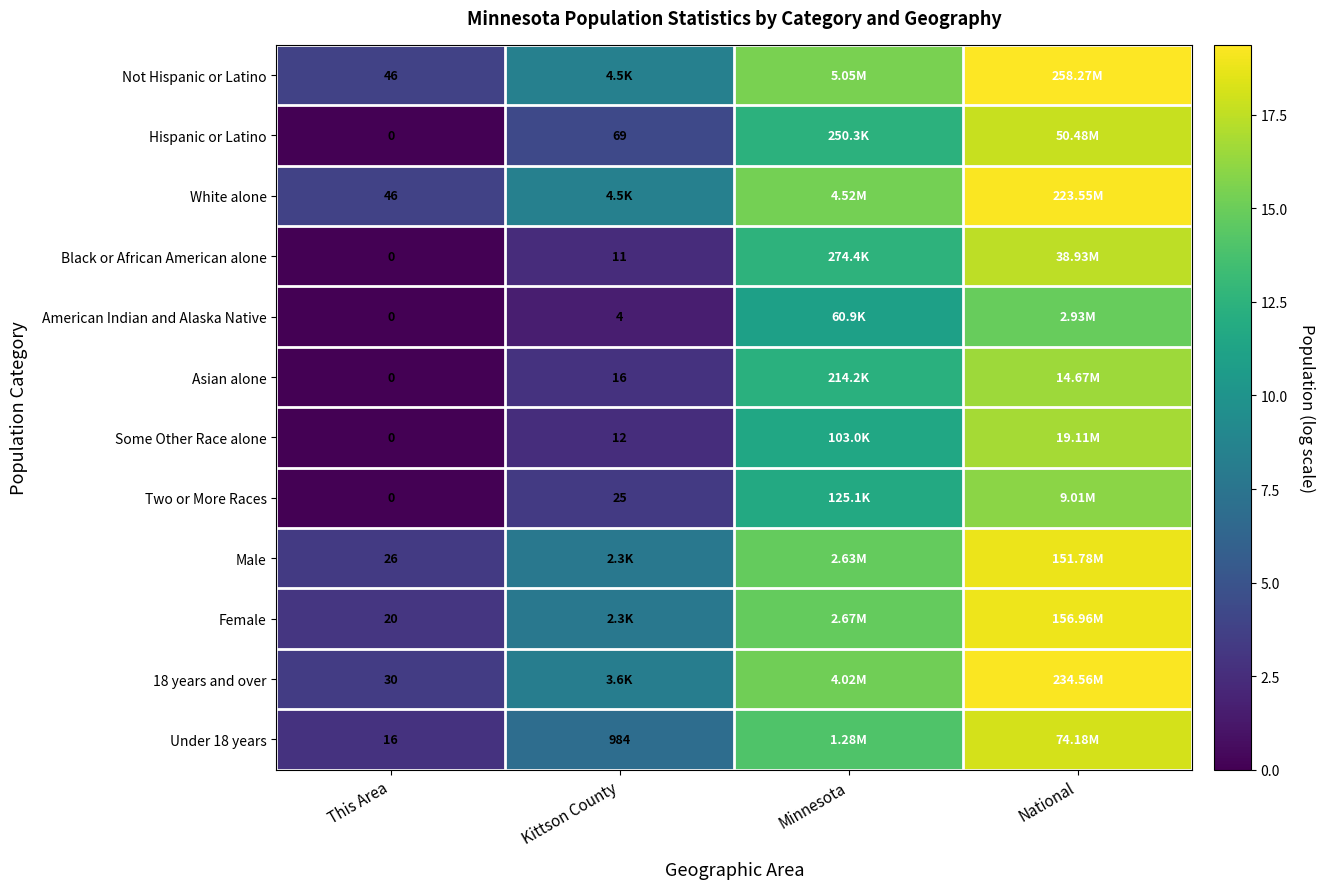

Rank the series at Minnesota from highest to lowest value.

Not Hispanic or Latino, White alone, 18 years and over, Female, Male, Under 18 years, Black or African American alone, Hispanic or Latino, Asian alone, Two or More Races, Some Other Race alone, American Indian and Alaska Native